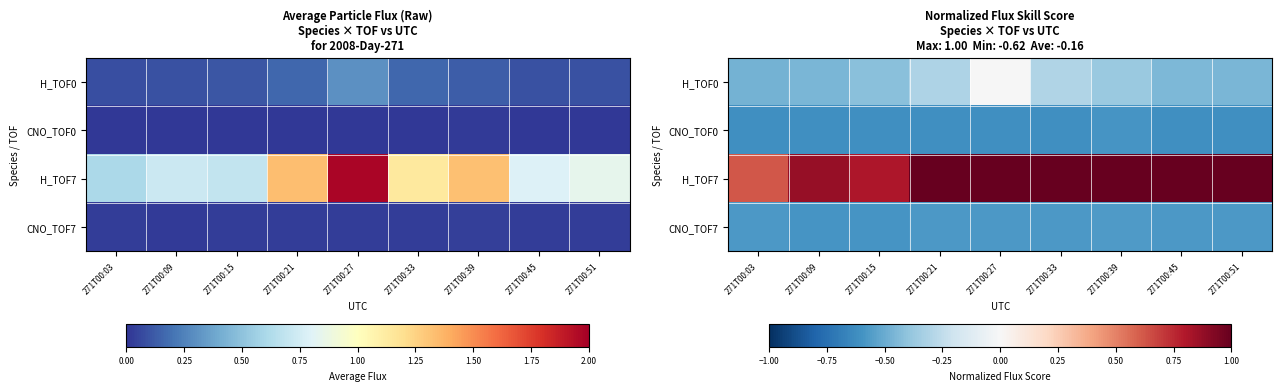

Rank the series at 271T00:09 from highest to lowest value.

H_TOF7, H_TOF0, CNO_TOF7, CNO_TOF0